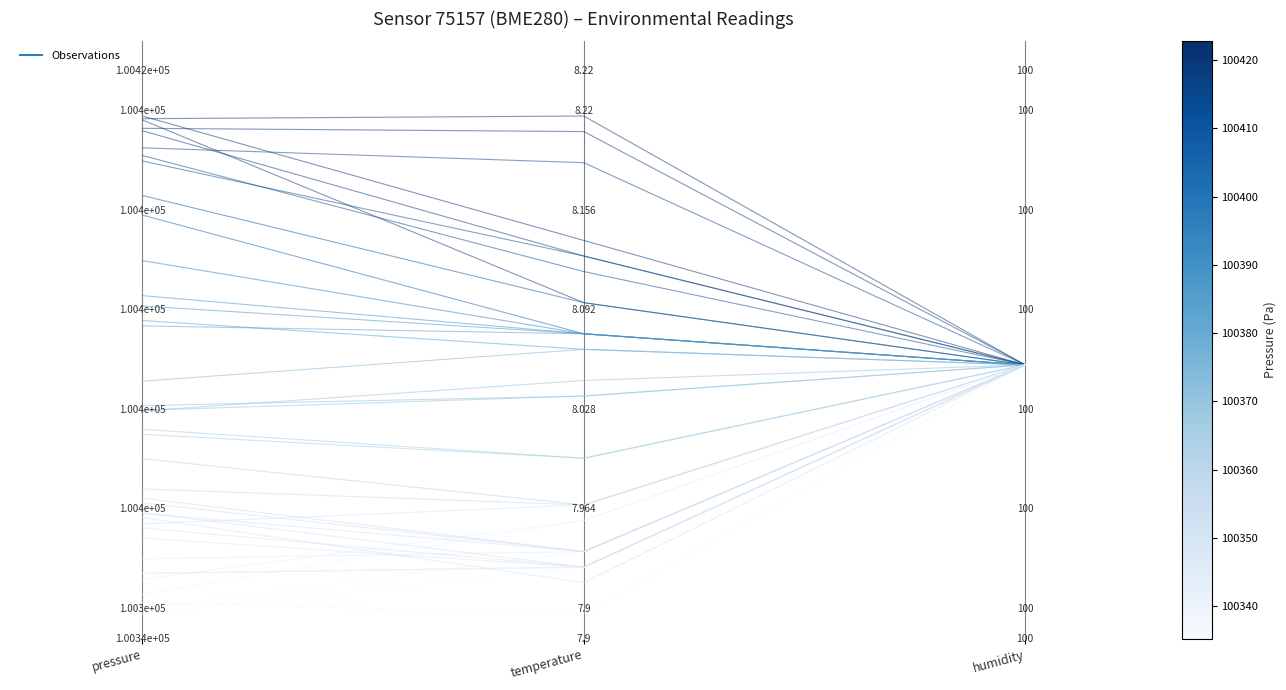

Which category has the highest value across all series?

temperature